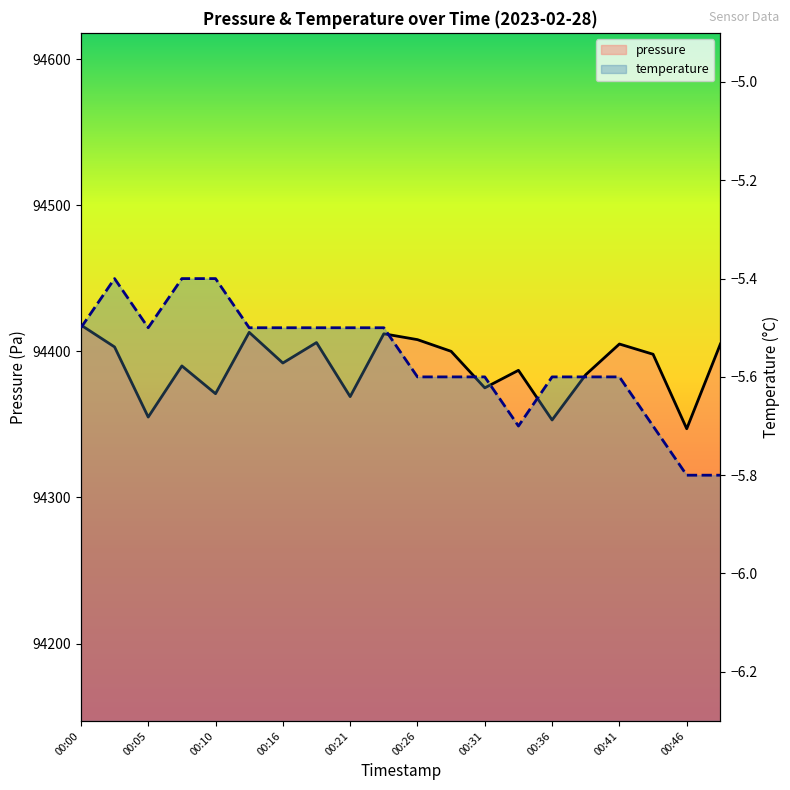

Rank the series by their maximum value, from highest to lowest.

pressure, temperature